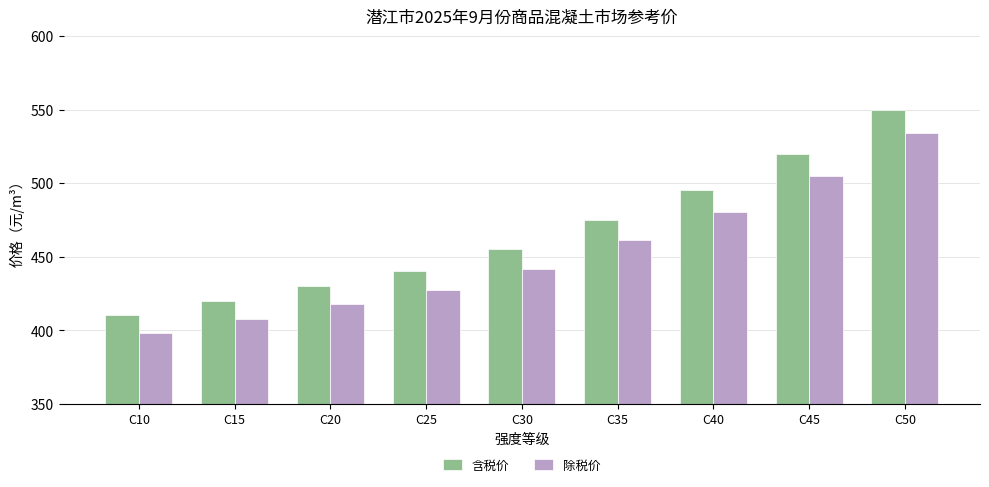

What is the value of the 除税价 bar at the 2nd from the left?

407.8